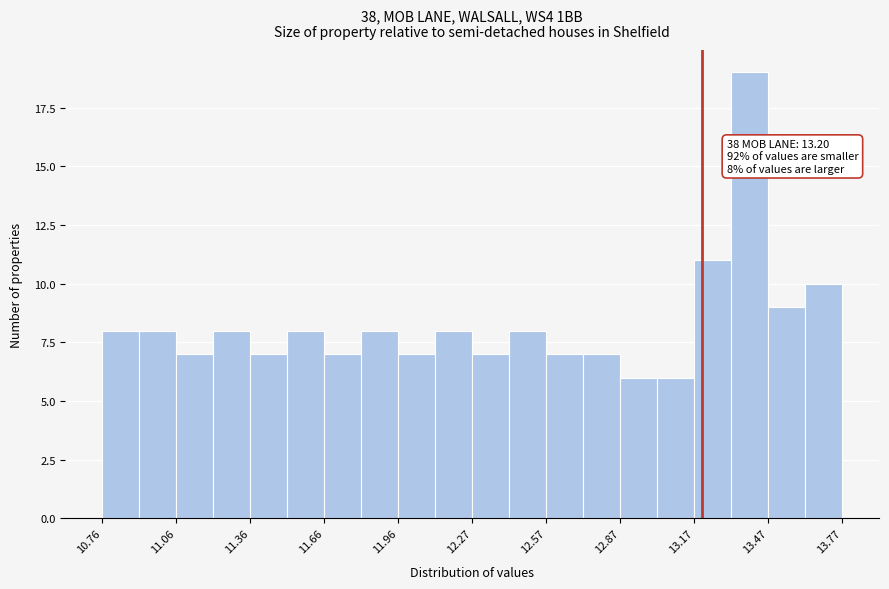

Read against the x-axis, roughly where is the centre of the tallest bar?

13.40